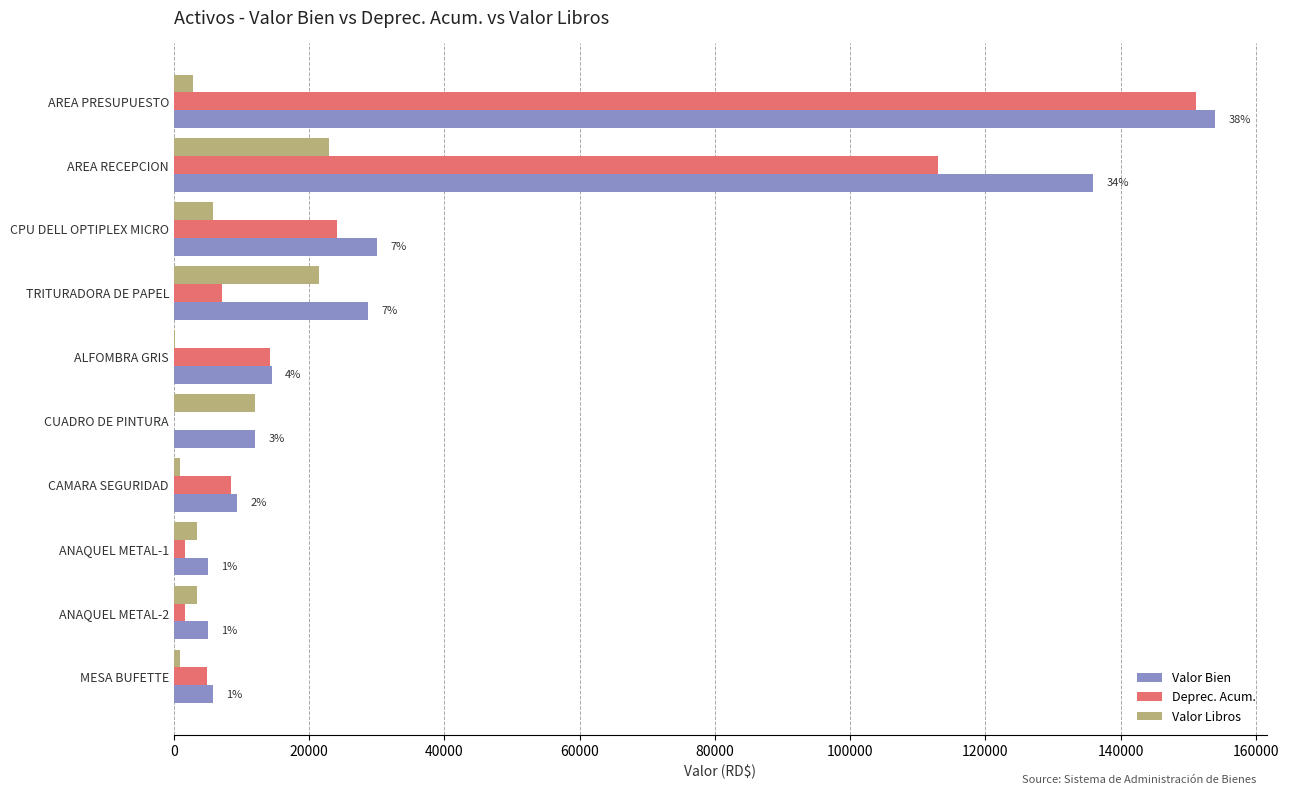

What are all the series names shown in the legend?

Valor Bien, Deprec. Acum., Valor Libros